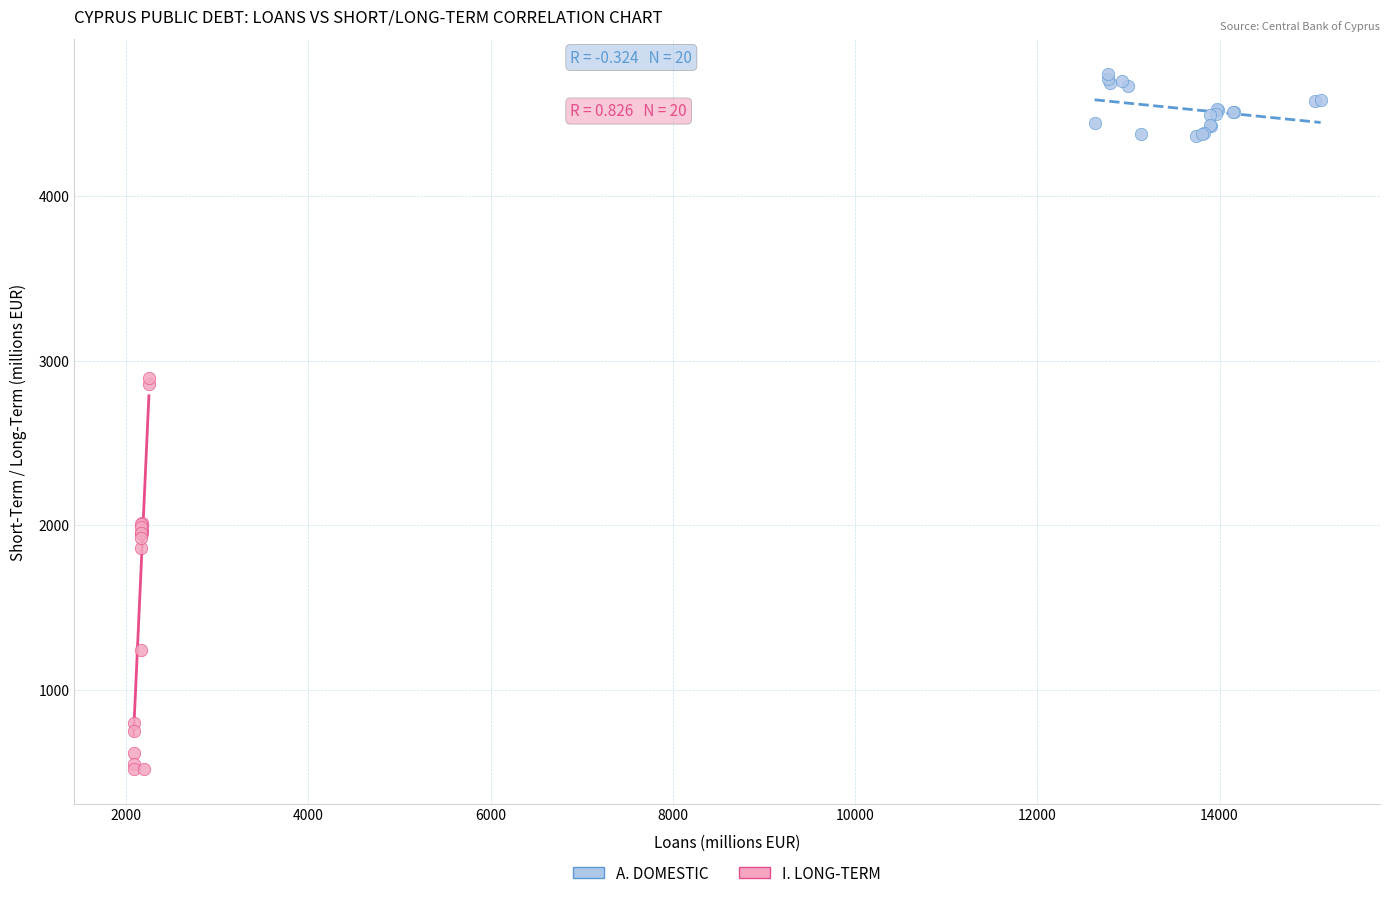

Which series contains the lowest Y value?

I. LONG-TERM